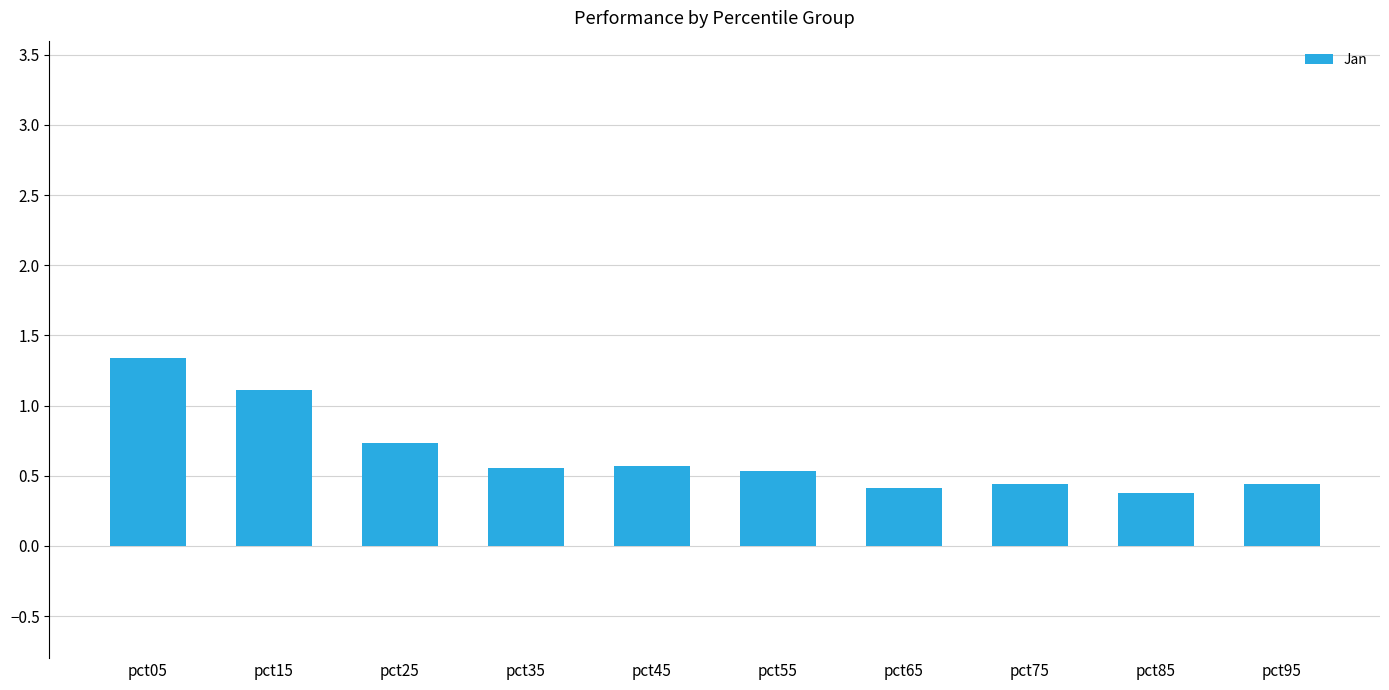

Does the chart contain stacked bars?

No